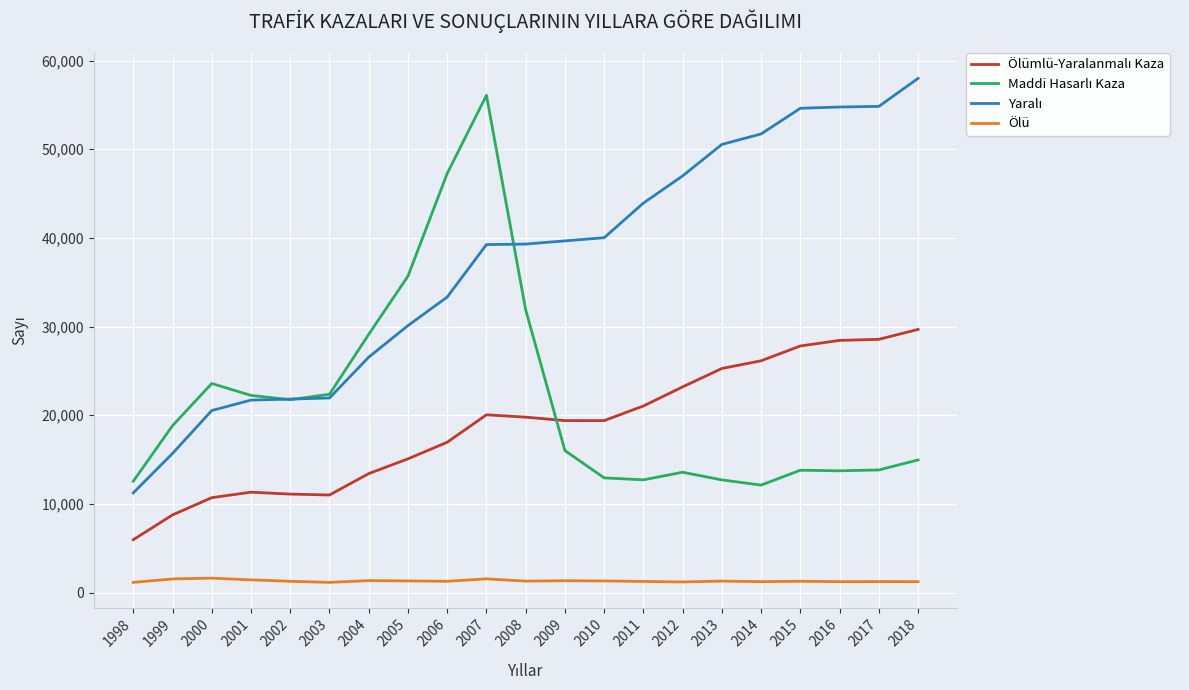

The Ölü series shows 1148 at 1998. True or false?

True